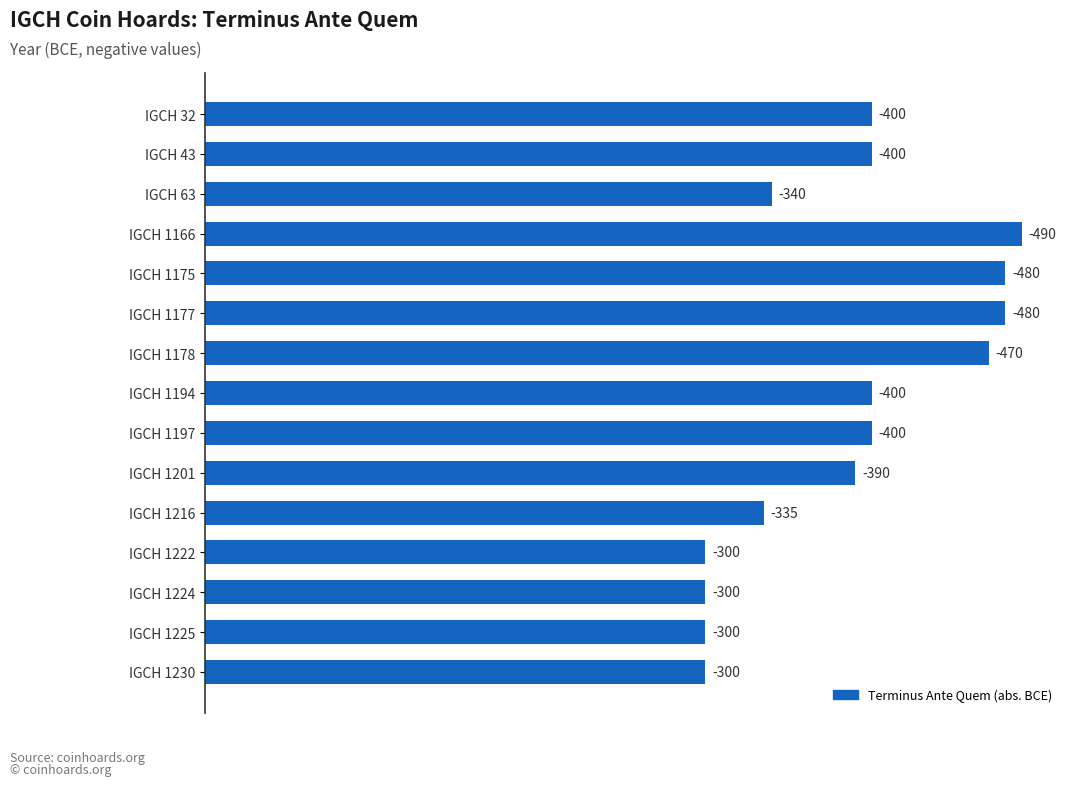

How many bars are there in total?

15